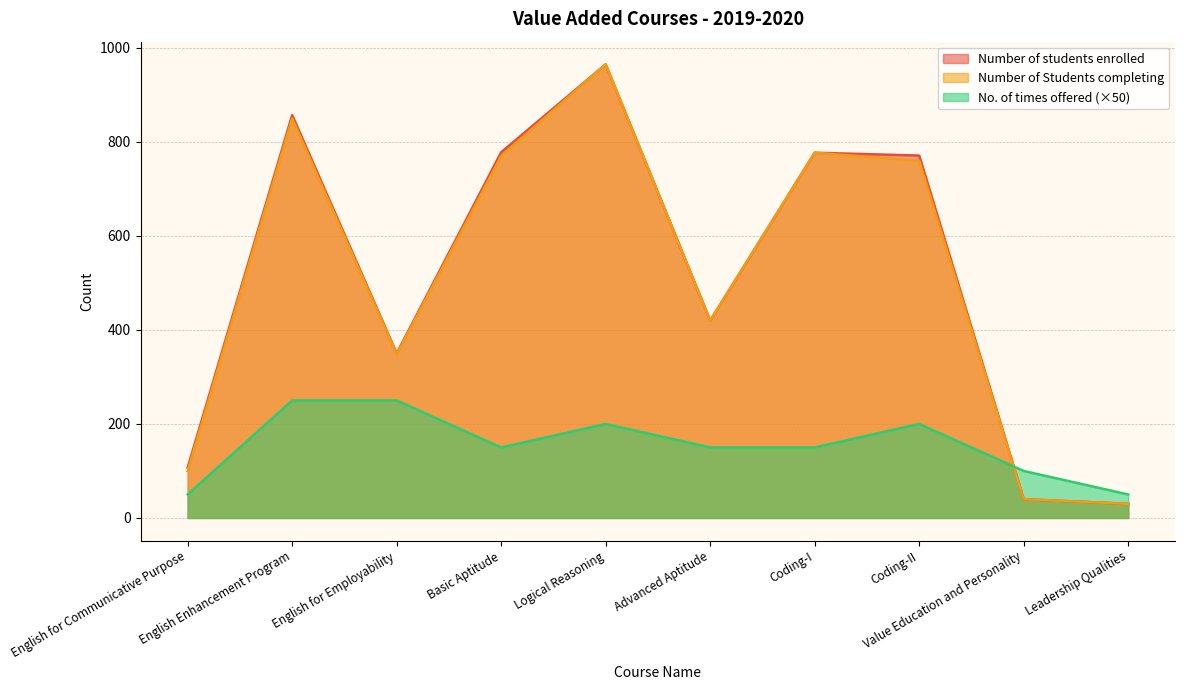

At which label is Number of students enrolled closest to 497?

Advanced Aptitude